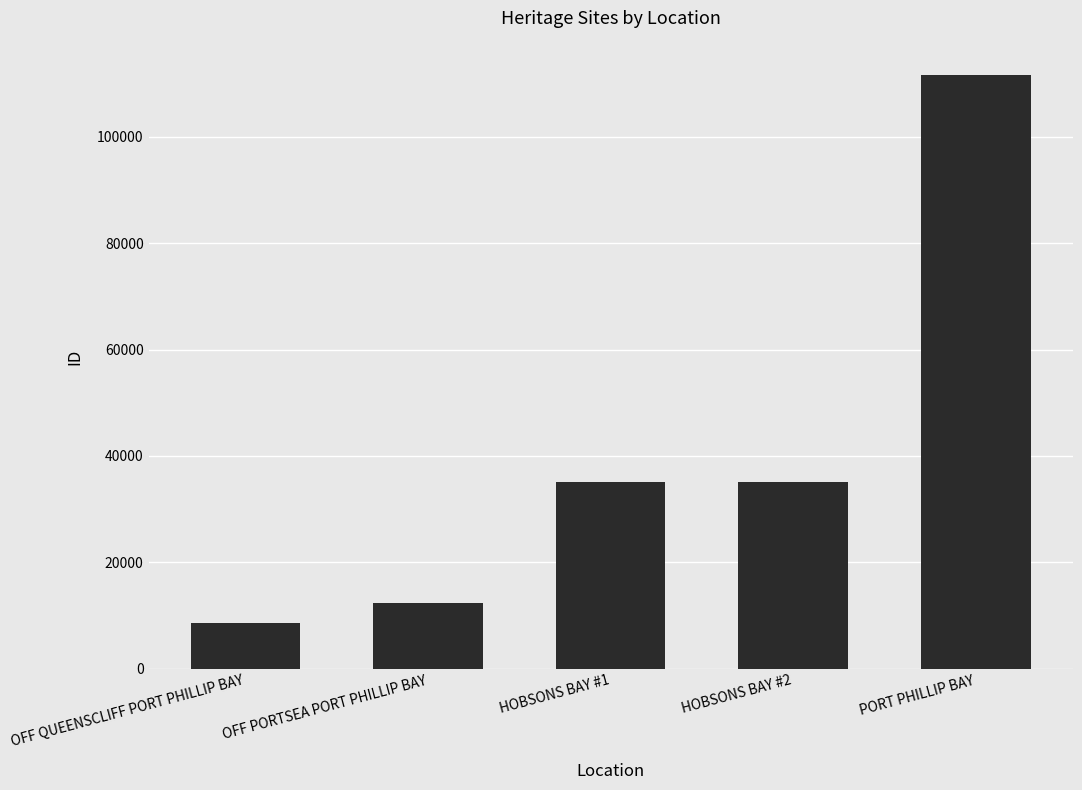

Which label corresponds to the largest value in the chart?

PORT PHILLIP BAY